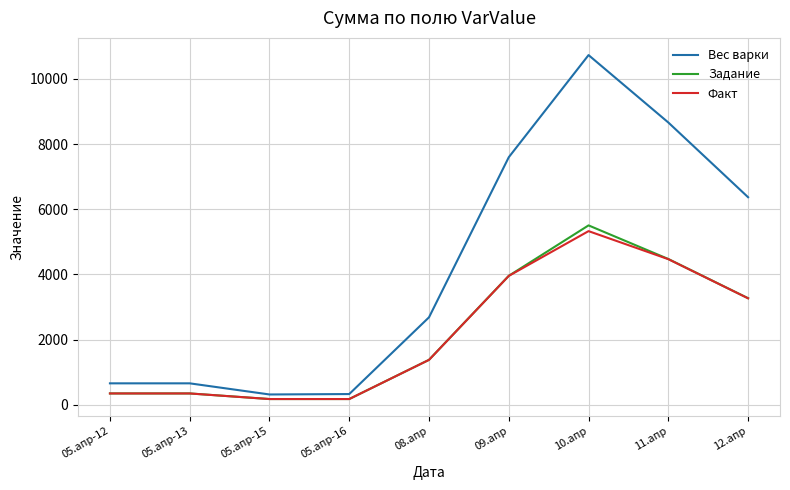

Which series has the largest total across all categories?

Вес варки